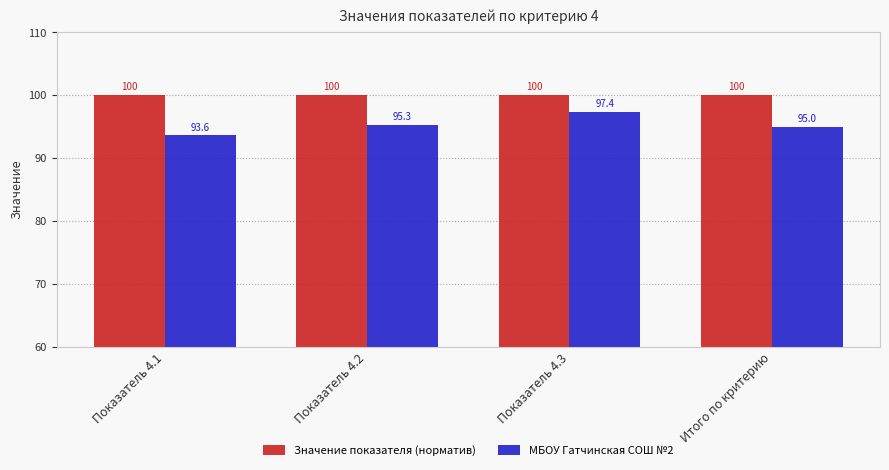

What is the approximate value of Значение показателя (норматив) at Показатель 4.1?

100.0